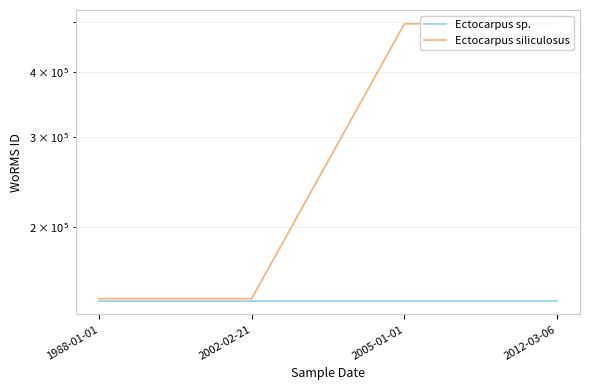

True or false: Ectocarpus siliculosus and Ectocarpus sp. cross at least once.

False